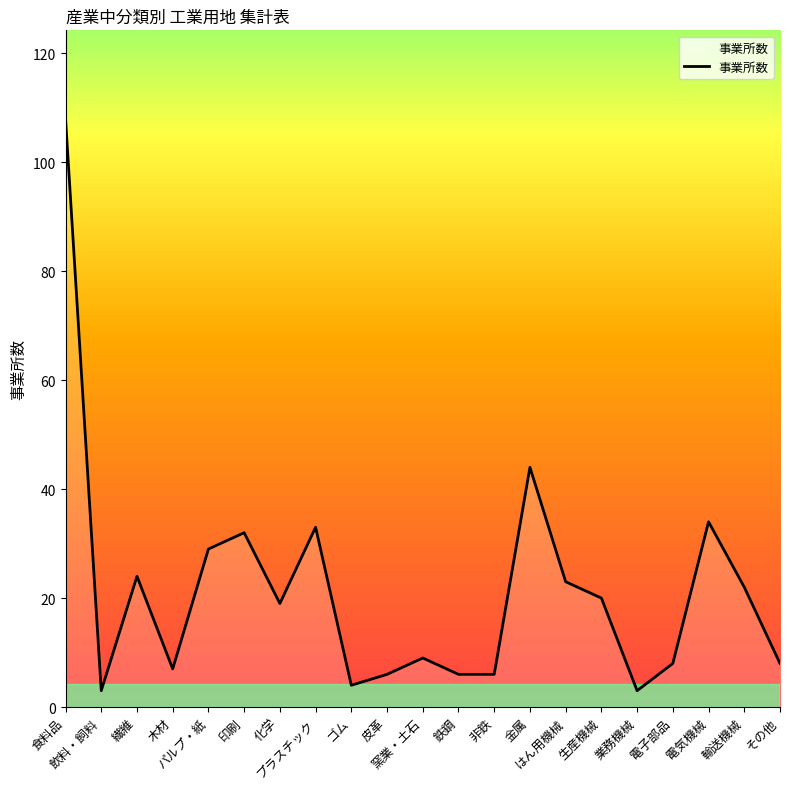

What is the difference between the maximum and second lowest values?

105